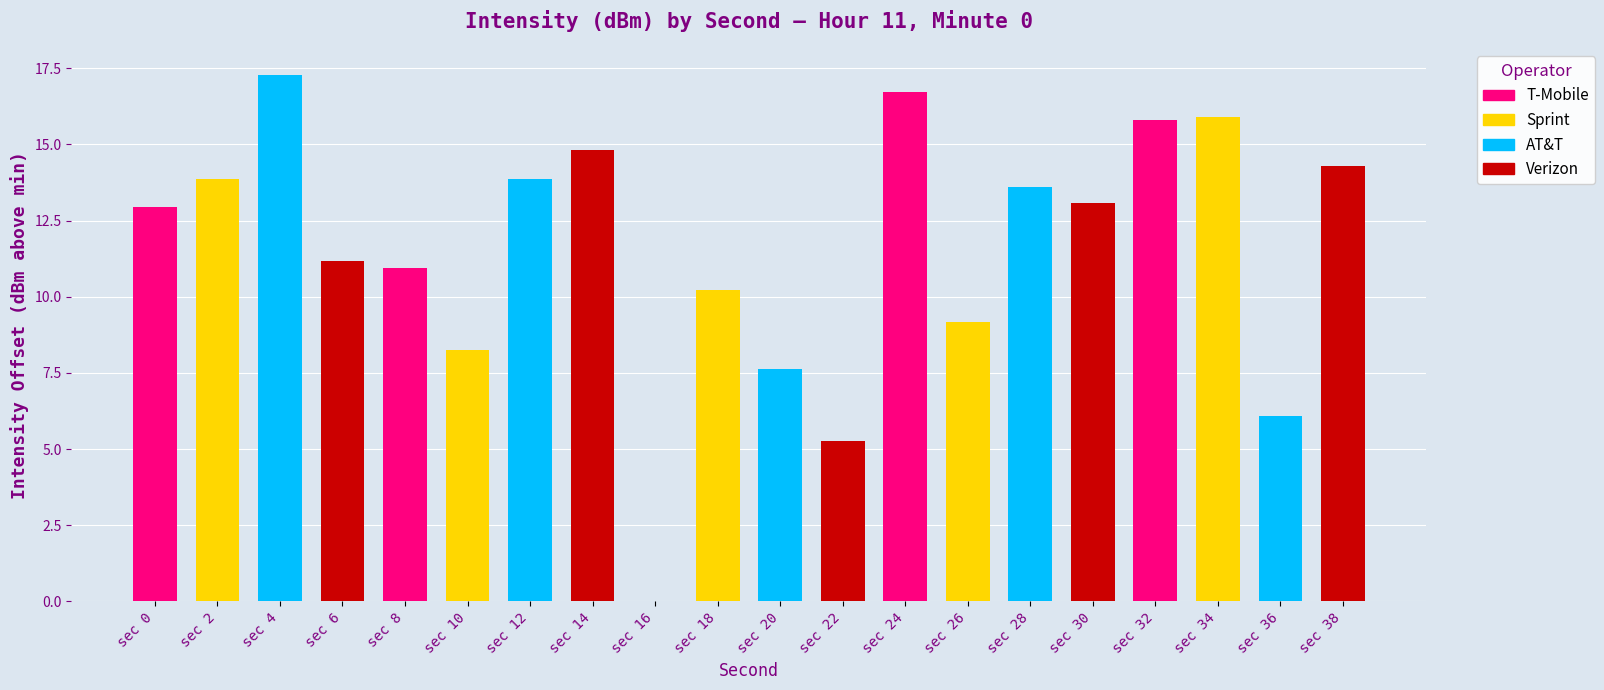

What is the sum of all values?

230.9